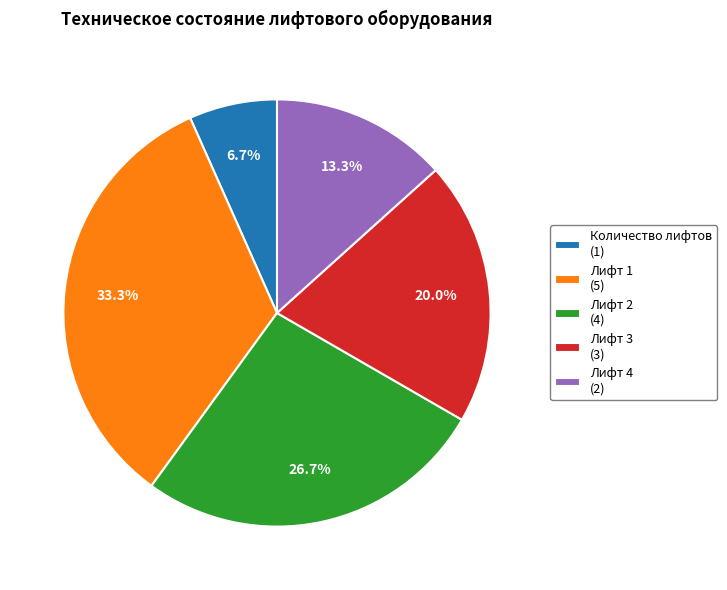

To the nearest percent, what is the average slice percentage?

20%